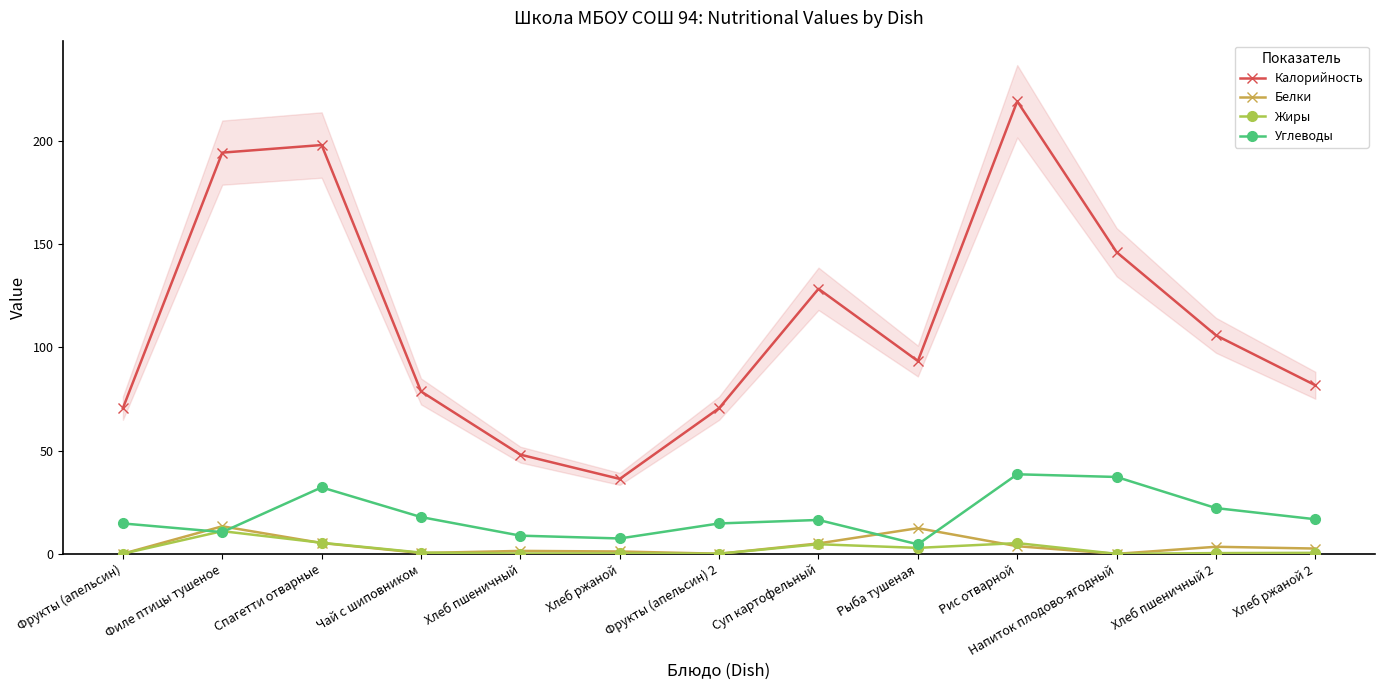

Between Чай с шиповником and Хлеб ржаной, which is larger?

Чай с шиповником